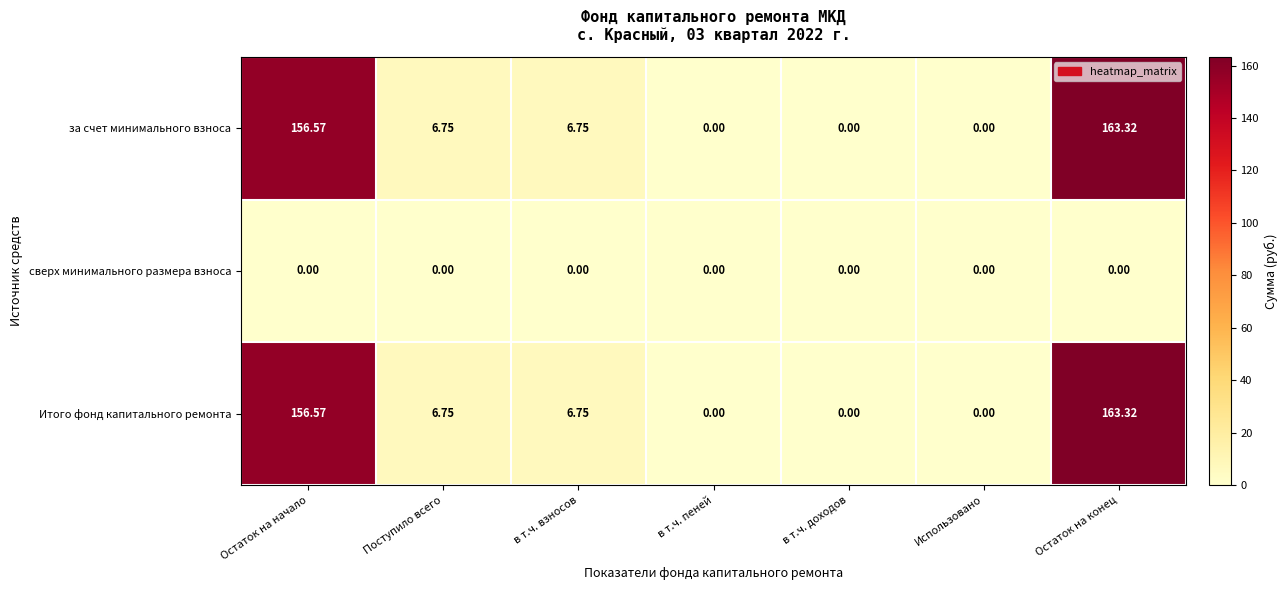

At which category is the sum across all series the highest?

Остаток на конец